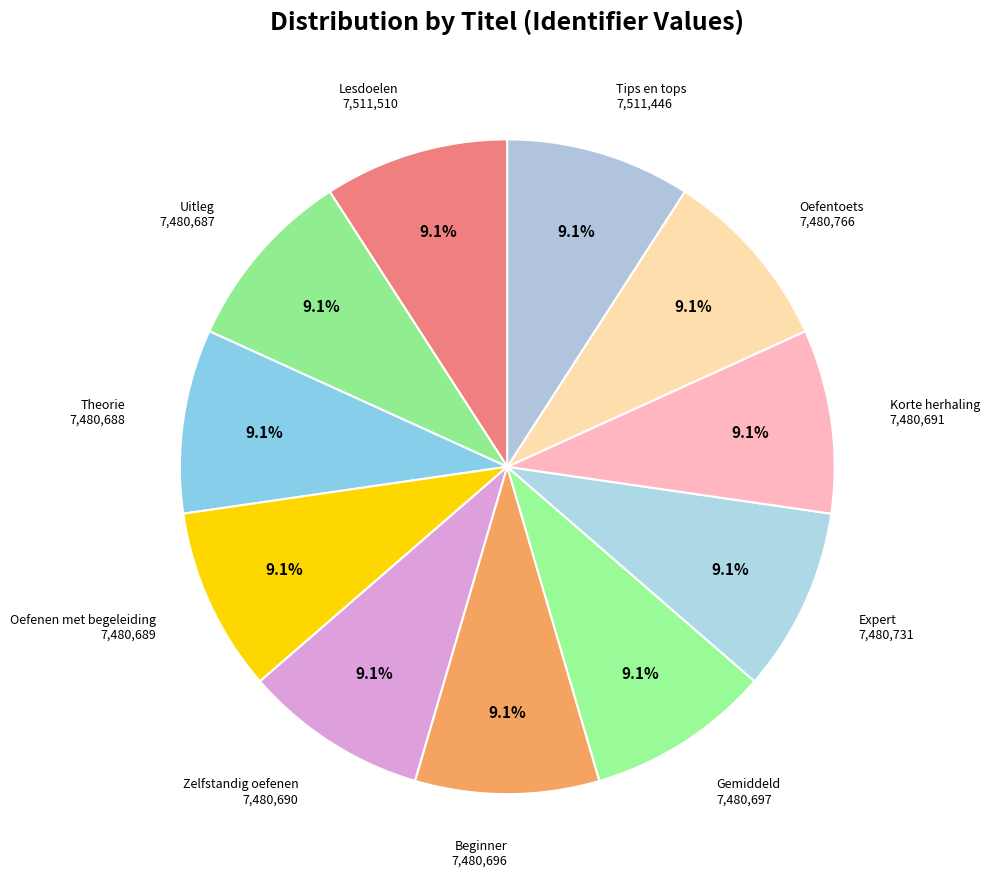

Count the number of slices in the pie.

11